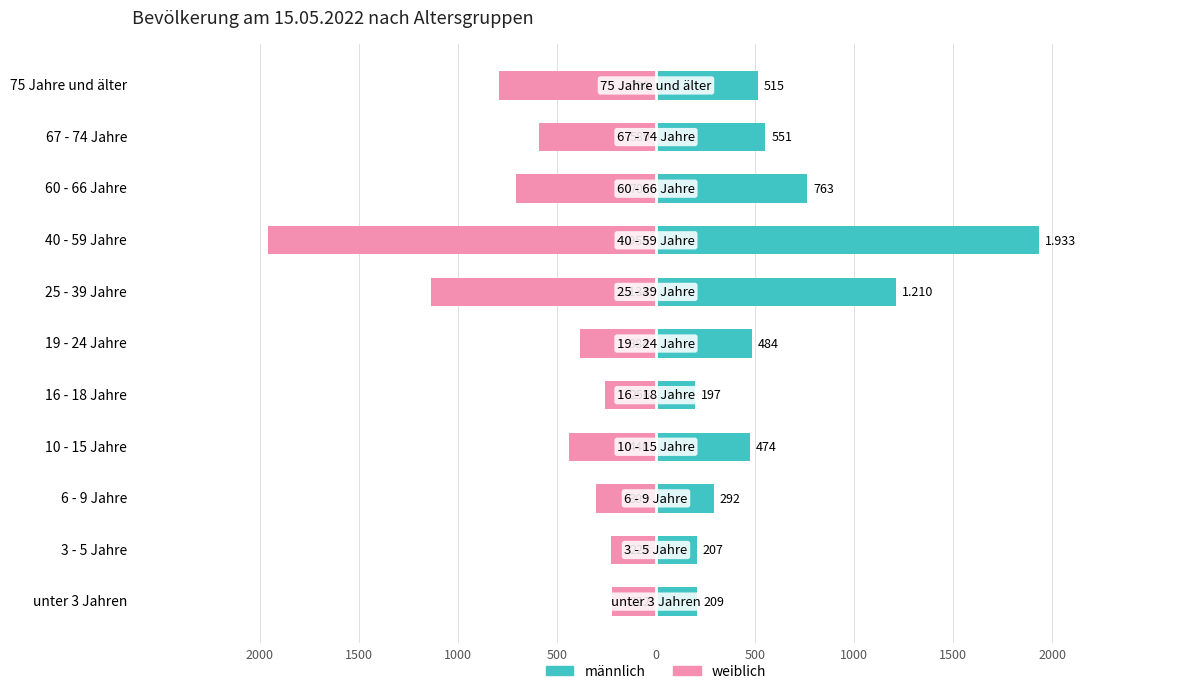

What is the approximate value of weiblich at 40 - 59 Jahre?

-1958